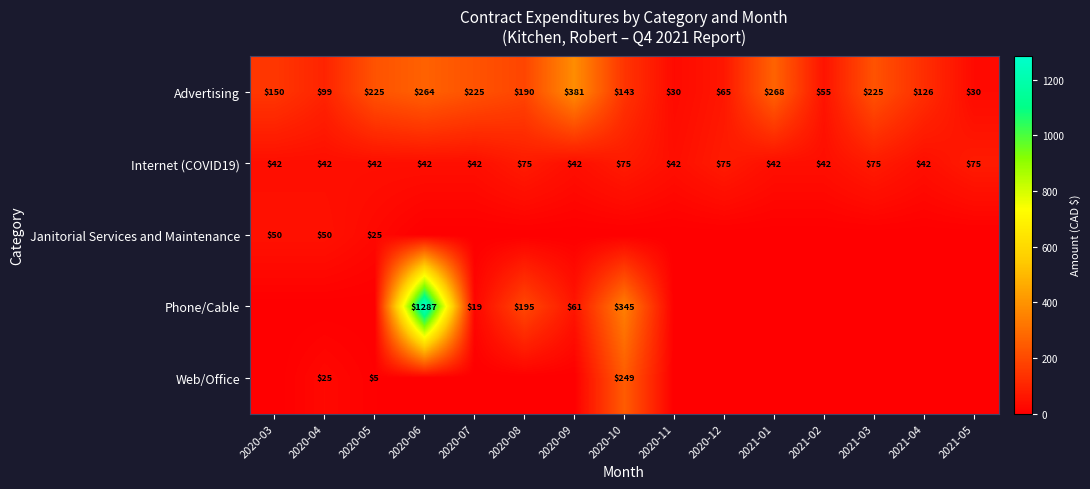

What is the maximum value for Internet (COVID19)?

75